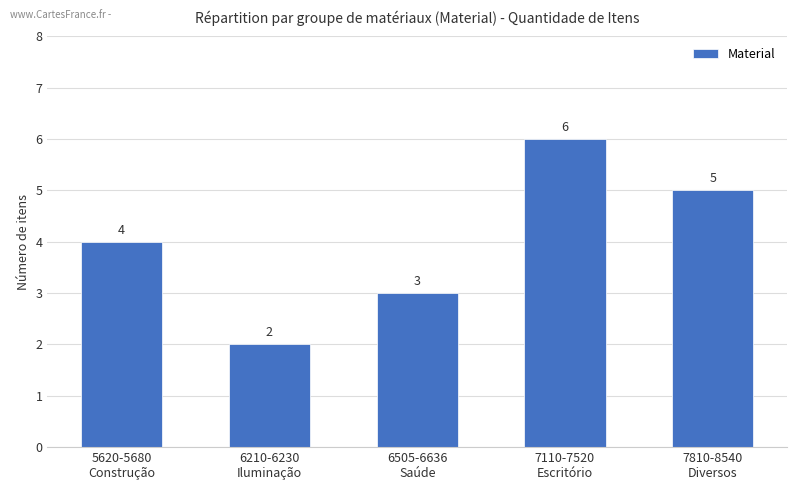

The chart shows a value of 5 at 7810-8540
Diversos. True or false?

True